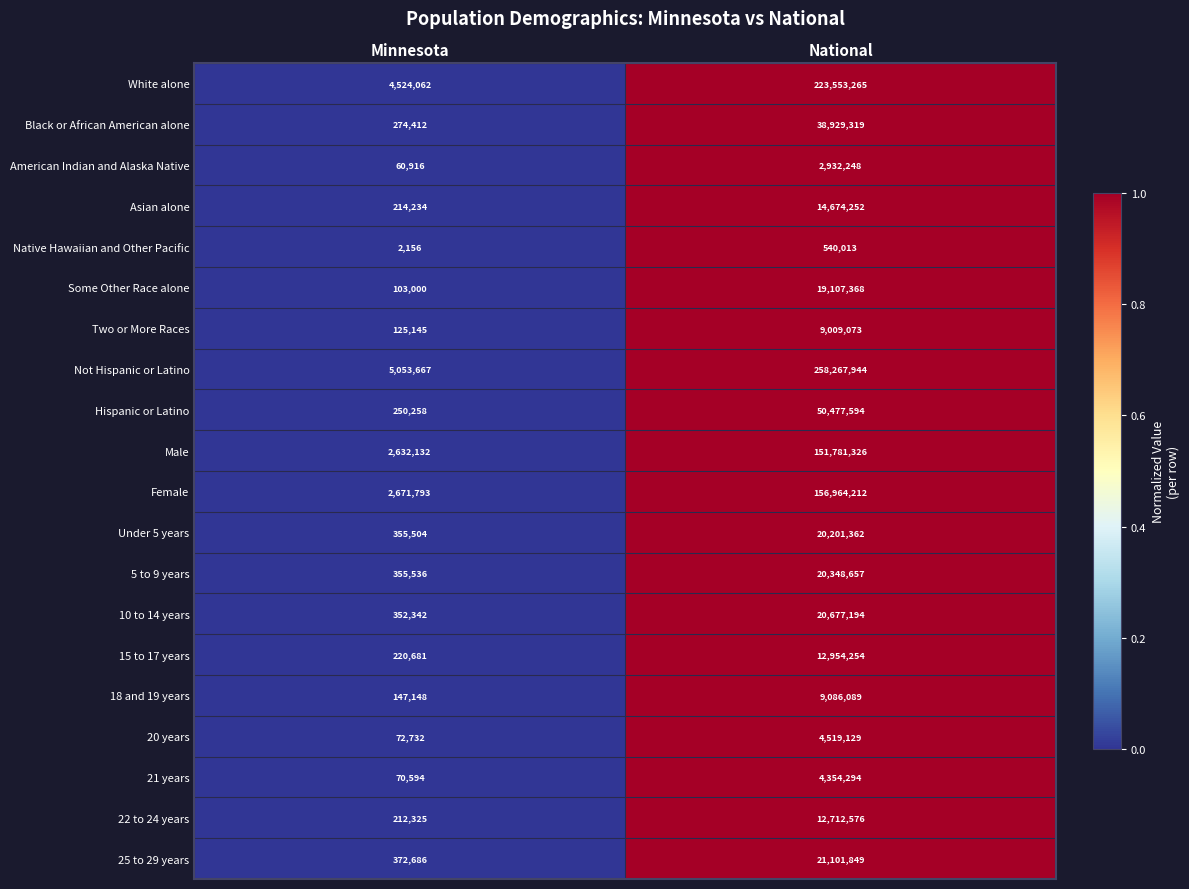

What is the spread (max minus min) of values at Minnesota?

5051511